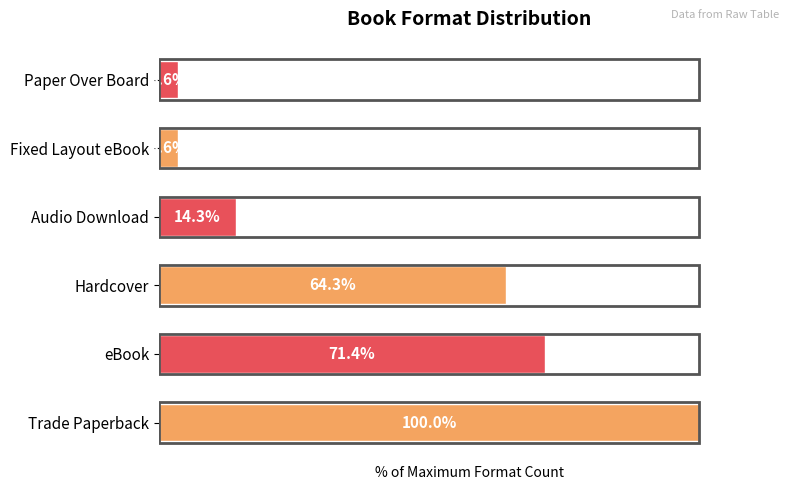

Which label corresponds to the largest value in the chart?

Trade Paperback